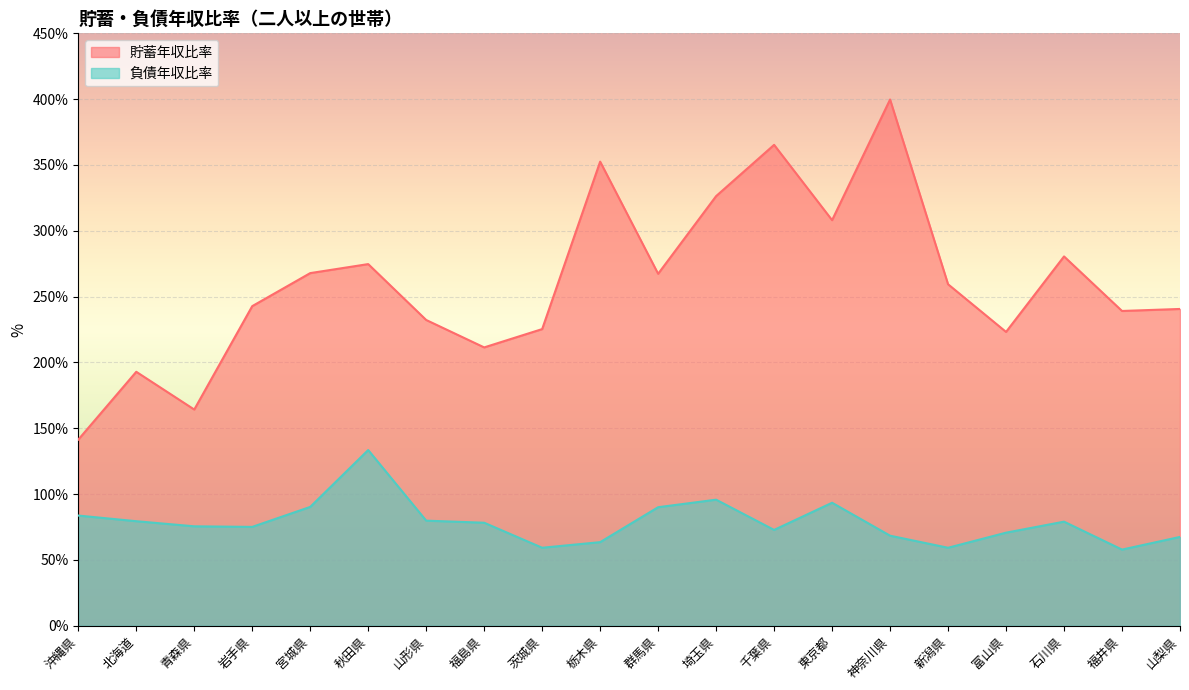

Rank the series at 神奈川県 from lowest to highest value.

負債年収比率, 貯蓄年収比率